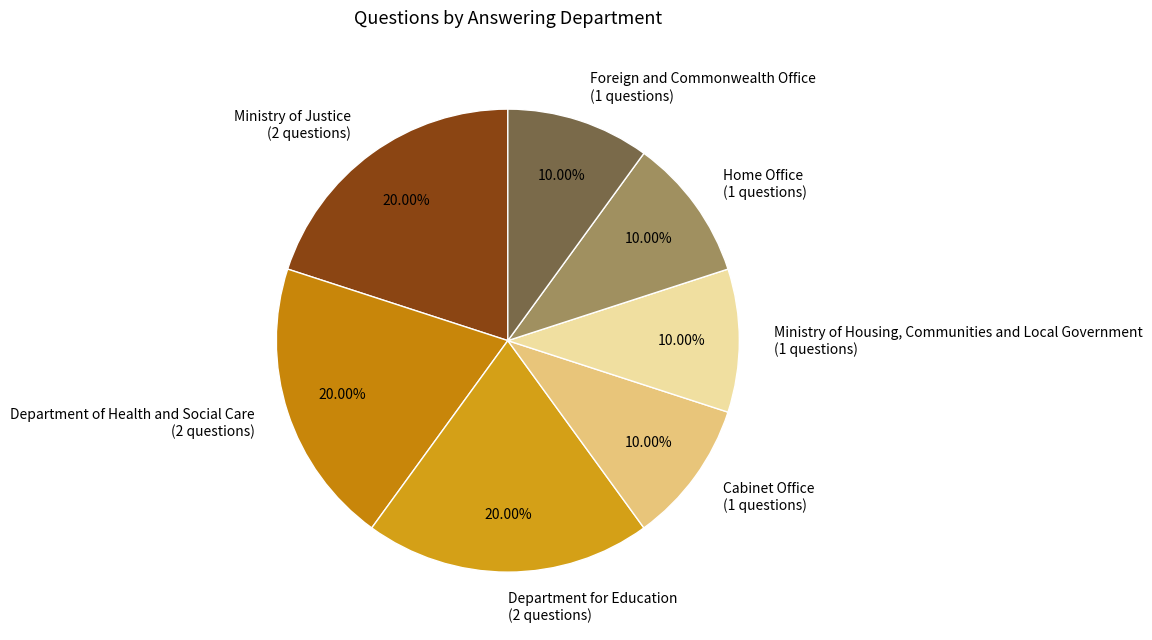

Between Cabinet Office (1 questions) and Ministry of Justice (2 questions), which is larger?

Ministry of Justice (2 questions)